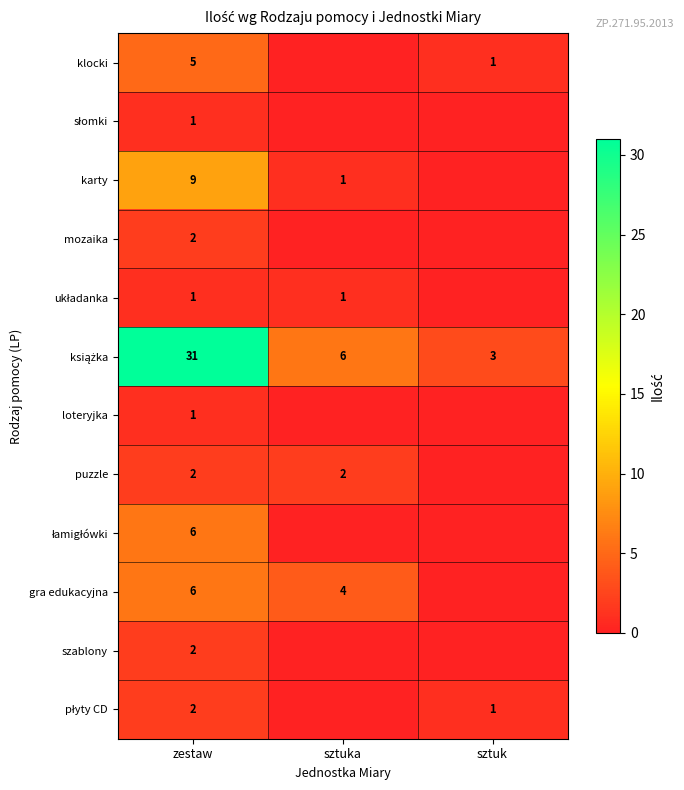

The klocki series shows 1 at sztuk. True or false?

True